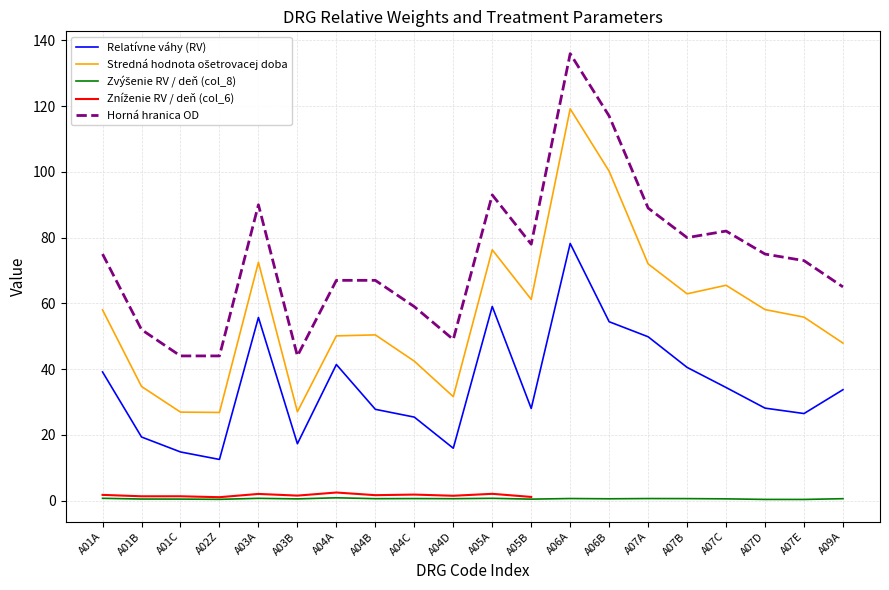

What is the difference between the maximum and minimum values in the Zníženie RV / deň (col_6) series?

1.4